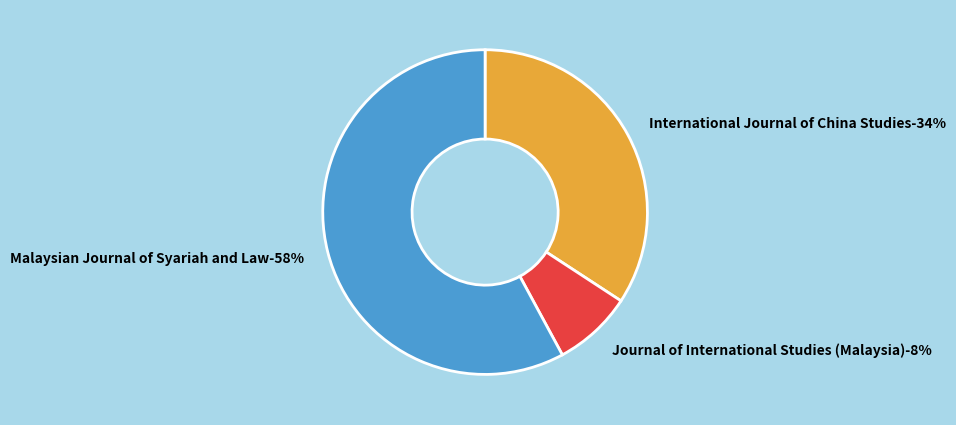

Is there any slice that represents more than half of the pie?

Yes